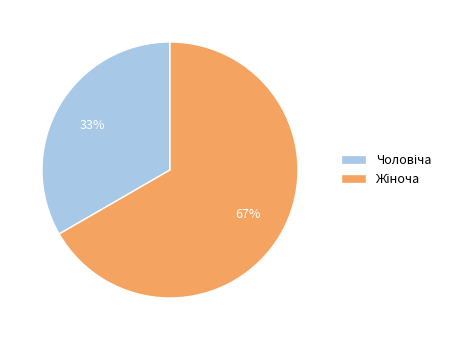

To the nearest percent, what is the average slice percentage?

50%